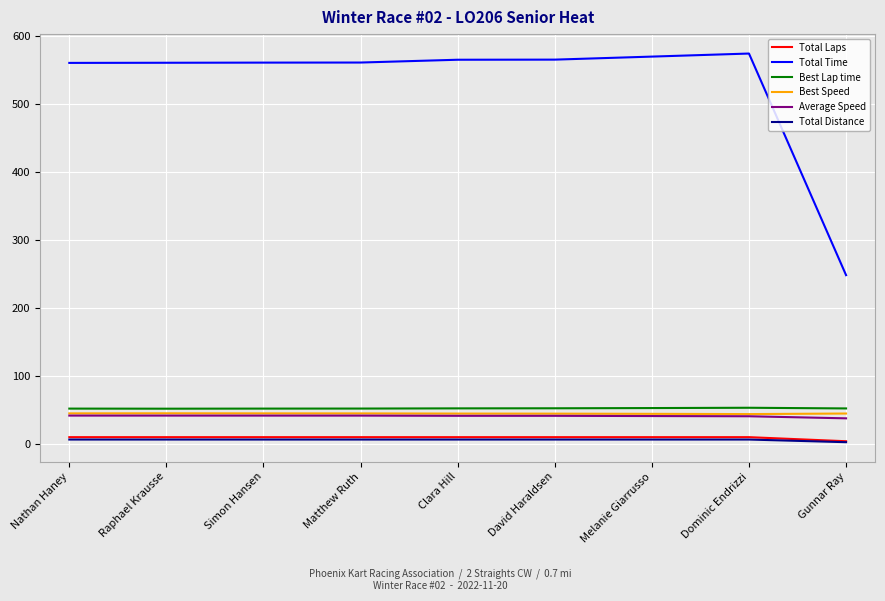

What is the difference between the highest and lowest values at Gunnar Ray?

245.7